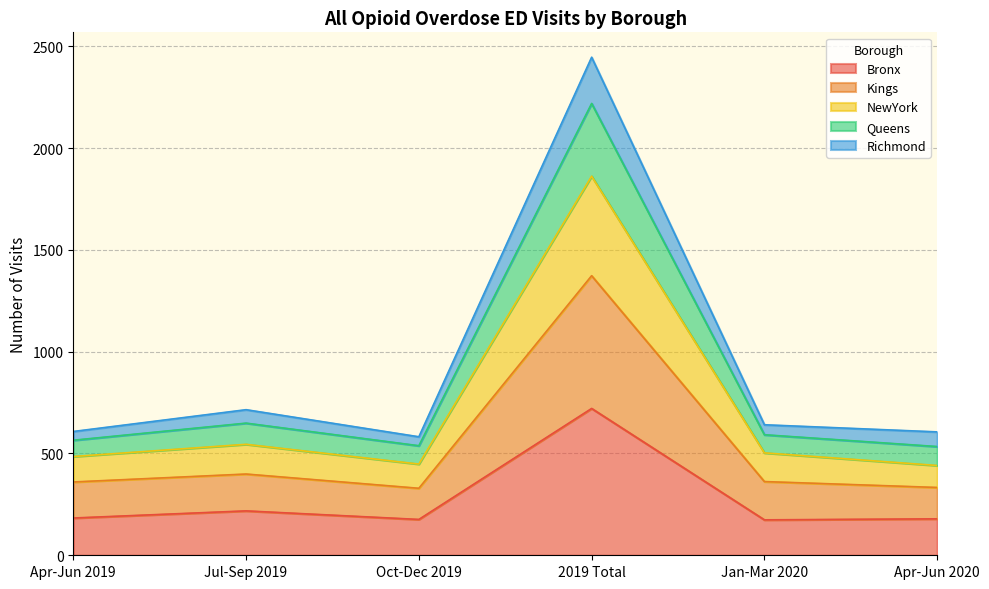

Does the chart display data point markers on the line(s)?

No